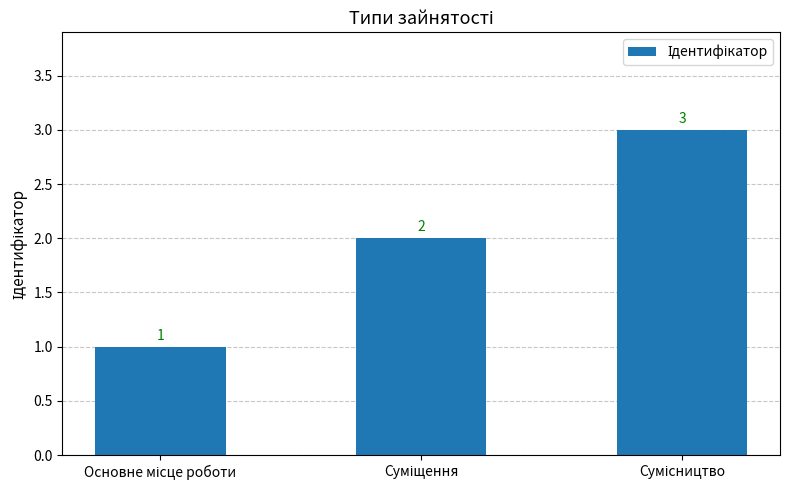

Count the number of categories in the chart.

3